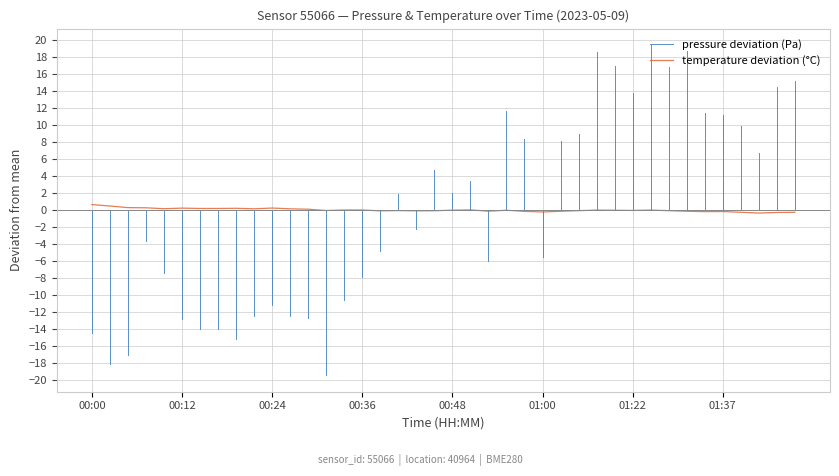

Does the chart display data point markers on the line(s)?

No